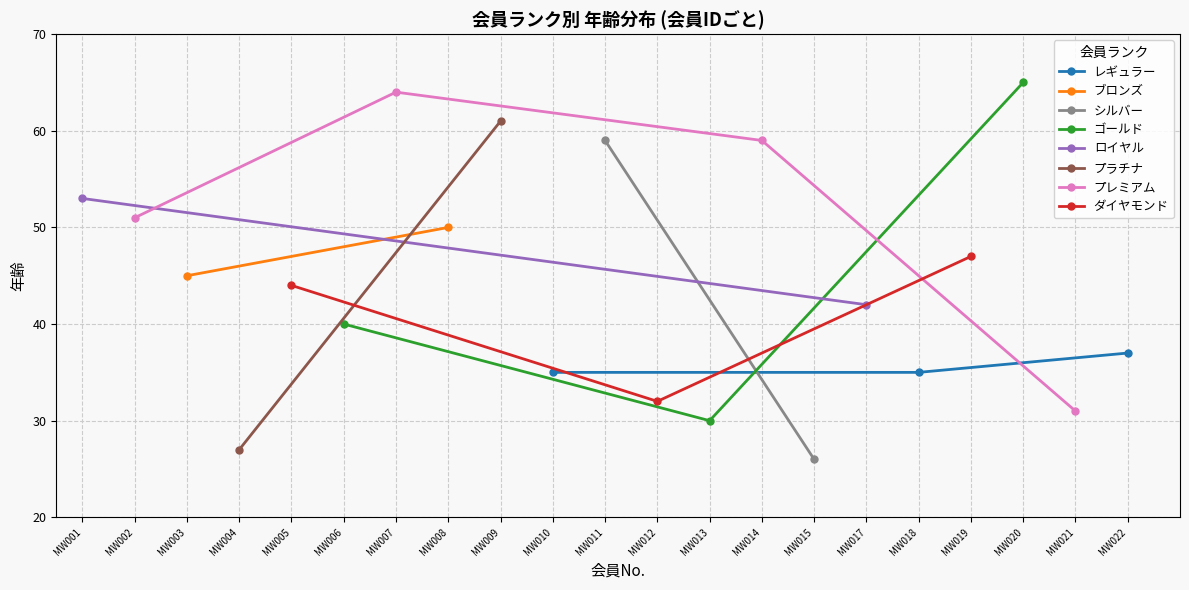

The レギュラー series shows 21 at MW018. True or false?

False